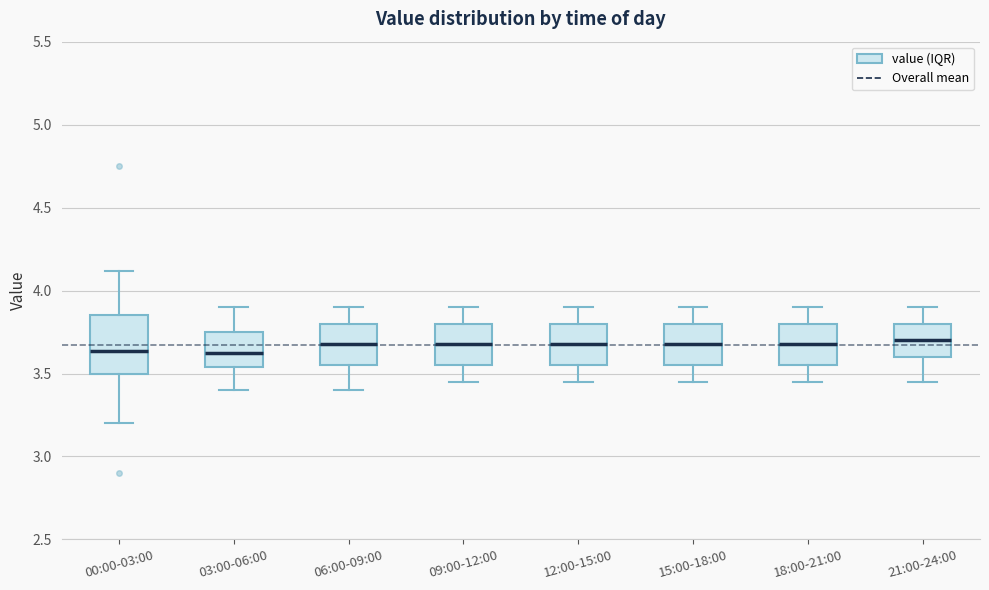

Comparing the boxes themselves (not the whiskers), which one is the tallest?

00:00-03:00